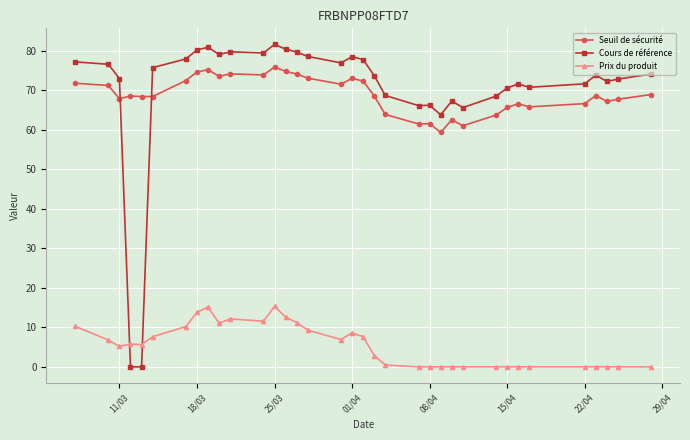

What is the difference between the second highest and minimum values in the Cours de référence series?

80.9